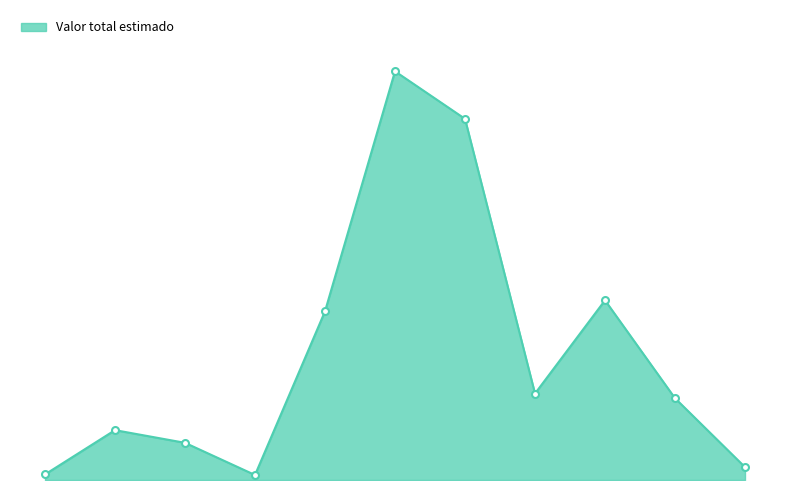

Is this an area chart (filled region under the line)?

Yes